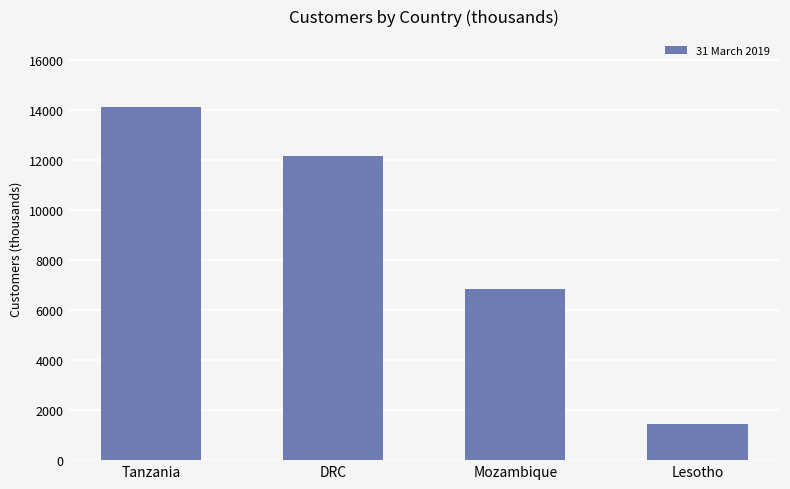

What is the difference between the maximum and minimum values?

12669